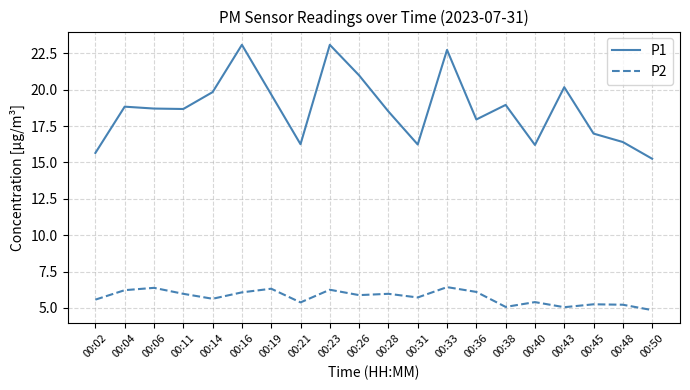

What is the maximum value shown in the chart?

23.1